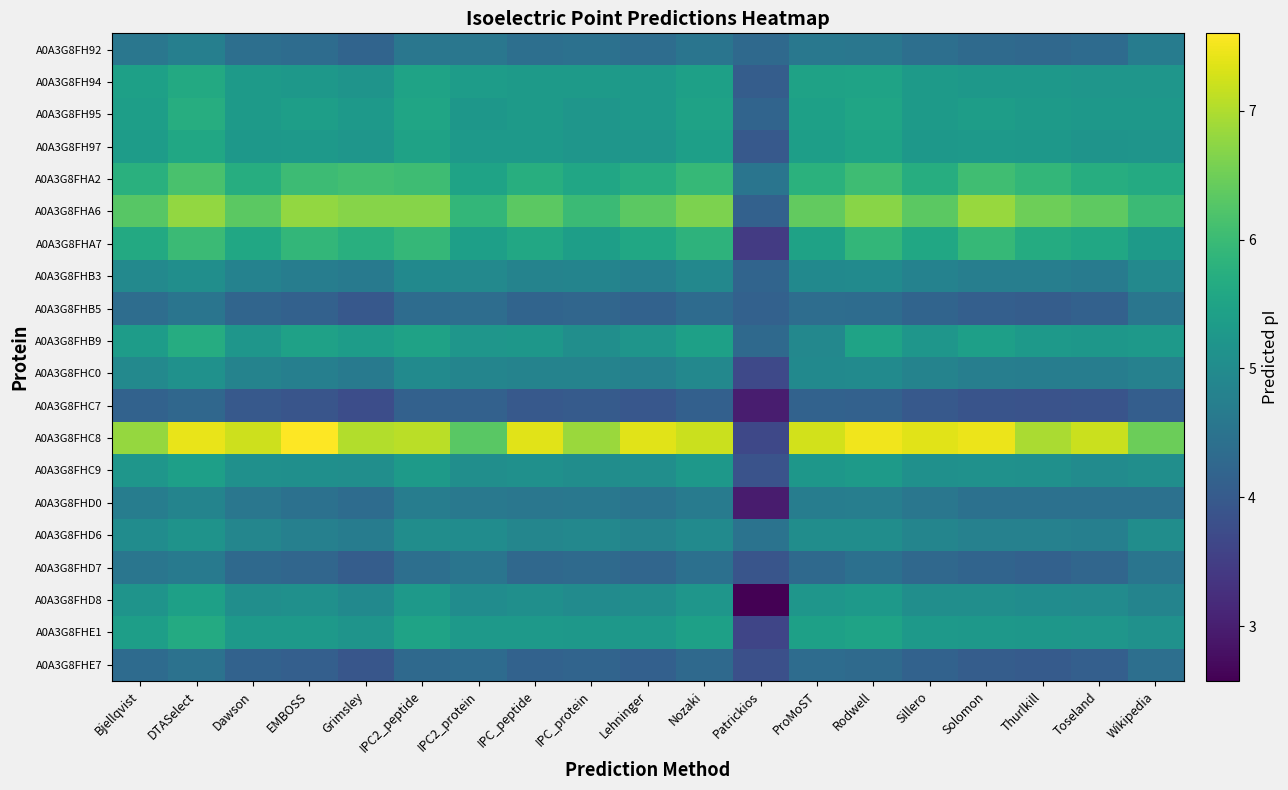

Which series changed the most between EMBOSS and ProMoST?

A0A3G8FHB9